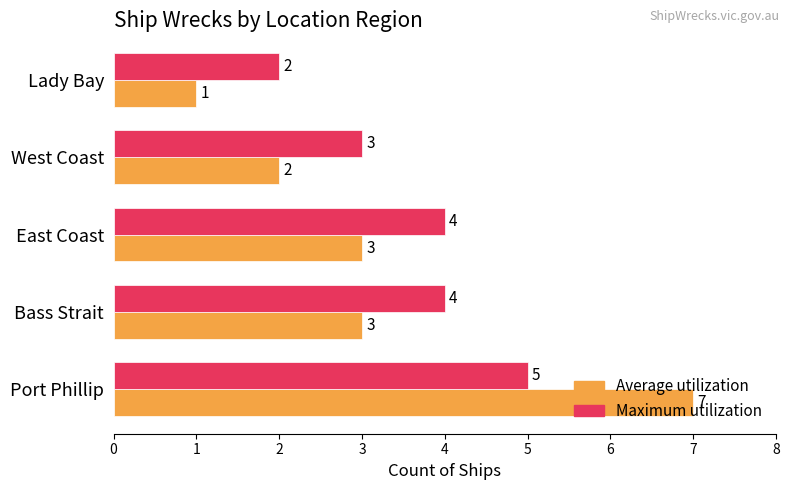

How many Average utilization values are between 2 and 3?

3